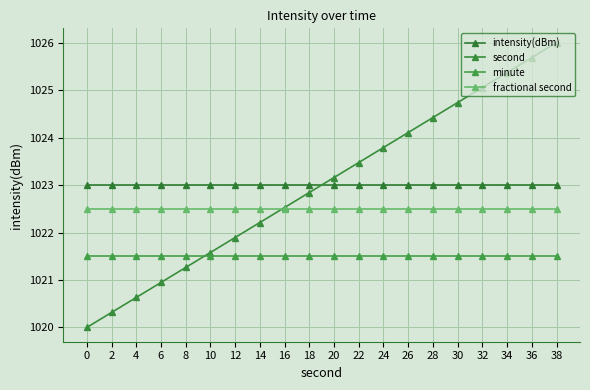

What are all the series names shown in the legend?

intensity(dBm), second, minute, fractional second